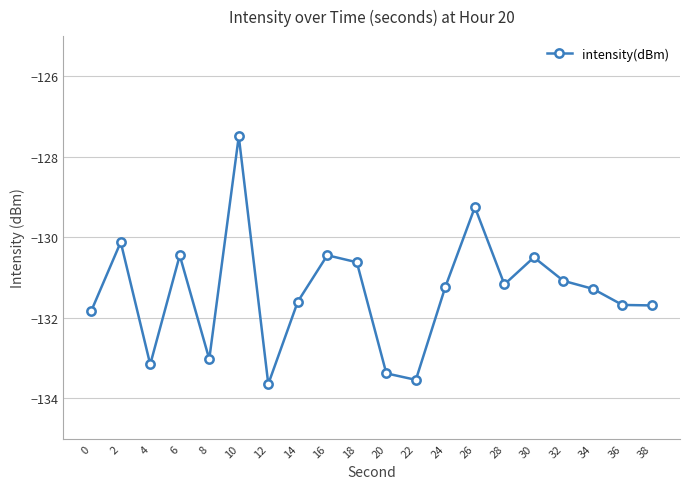

What is the maximum value shown in the chart?

-127.5